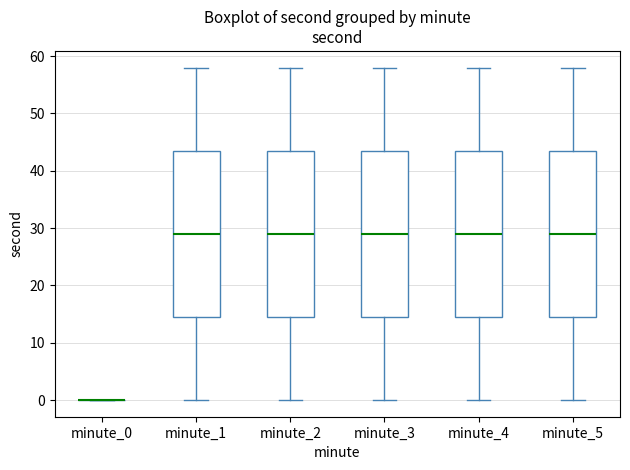

Reading left to right, transcribe this box plot: for each box, give where its median line is, the range the box spans, and where its two whiskers end, as read against the y-axis. The values are not printed on the chart, so give them approximately, as read against the axis.

minute_0: box collapsed to a line at 0, whiskers 0 to 0
minute_1: median 29, box 15 to 44, whiskers 0 to 58
minute_2: median 29, box 15 to 44, whiskers 0 to 58
minute_3: median 29, box 15 to 44, whiskers 0 to 58
minute_4: median 29, box 15 to 44, whiskers 0 to 58
minute_5: median 29, box 15 to 44, whiskers 0 to 58